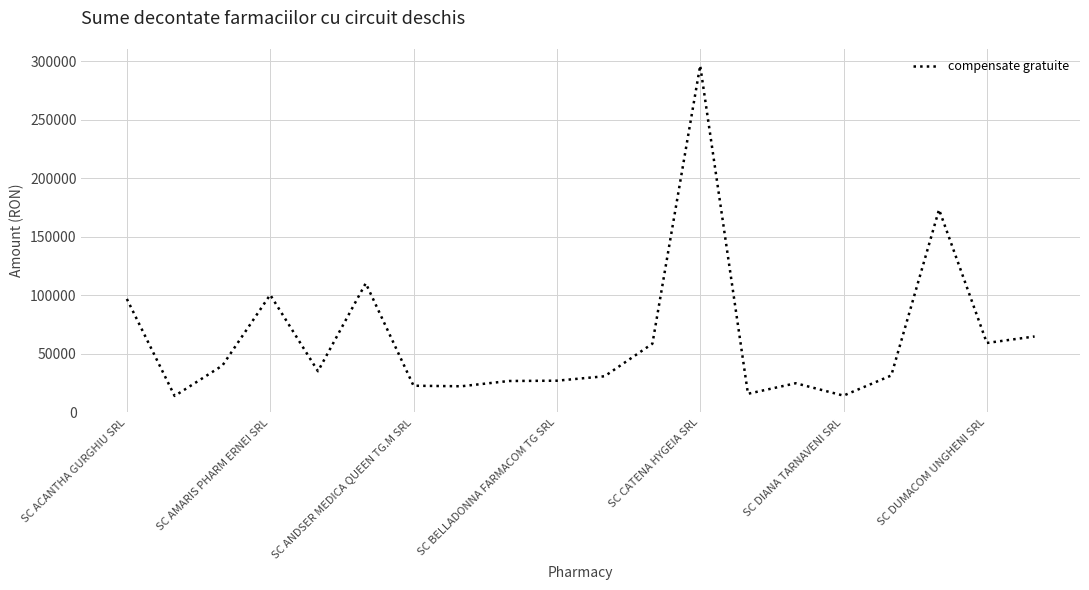

What is the maximum value shown in the chart?

296245.6